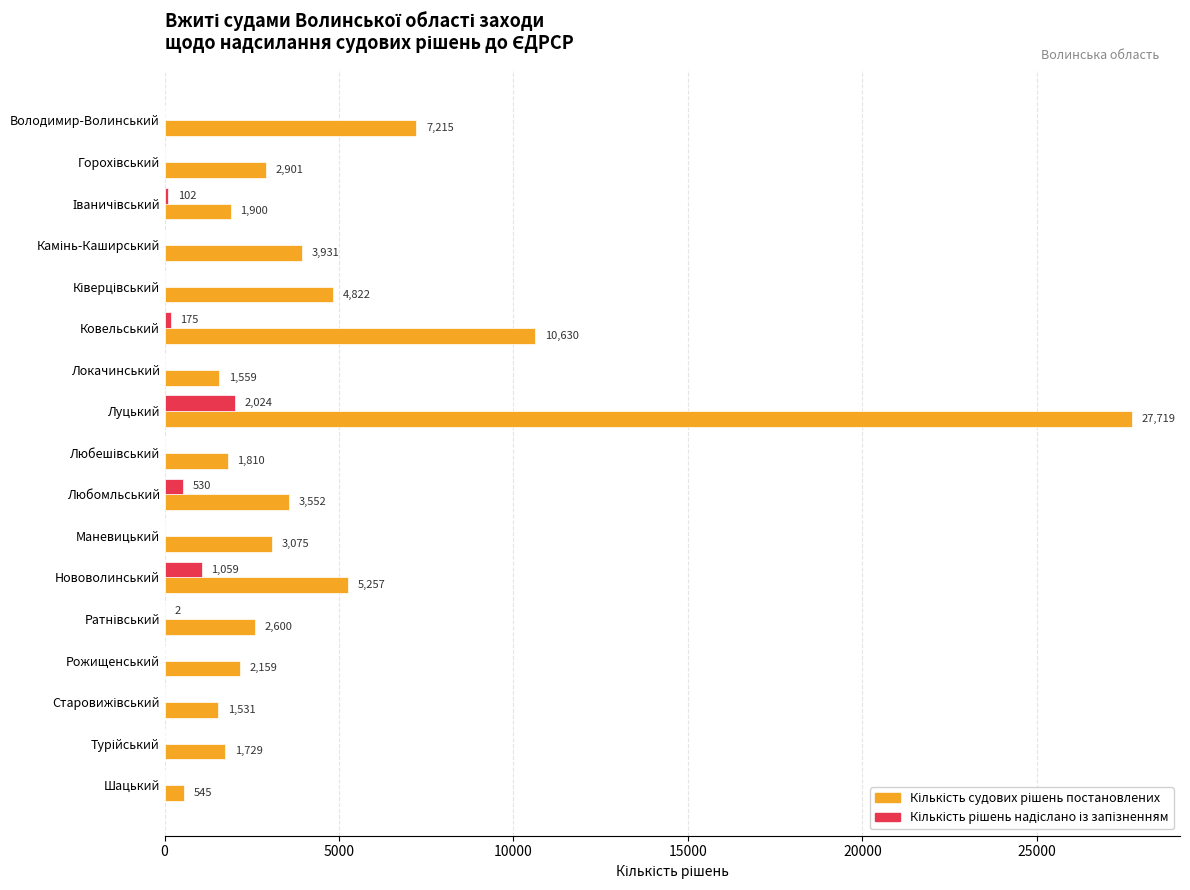

What is the greatest value displayed?

27719